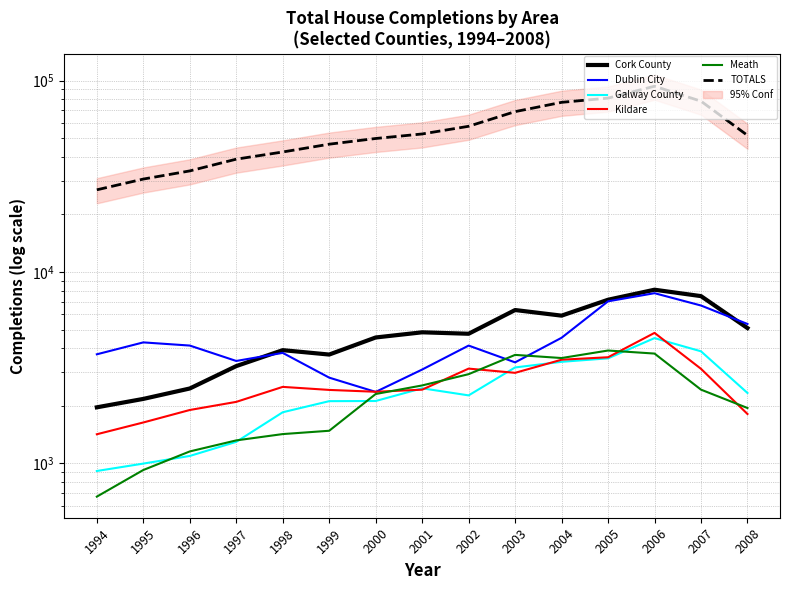

True or false: Kildare and Cork County intersect in this chart.

False